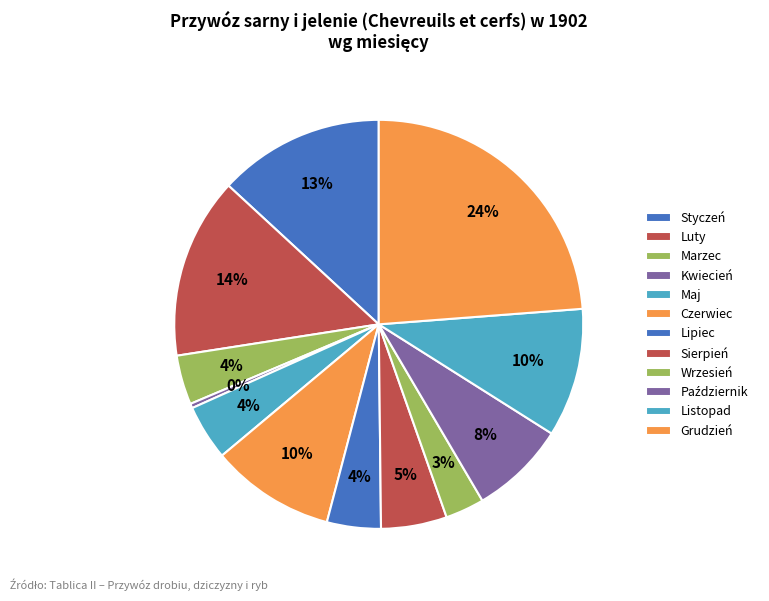

How many segments does this pie chart have?

12